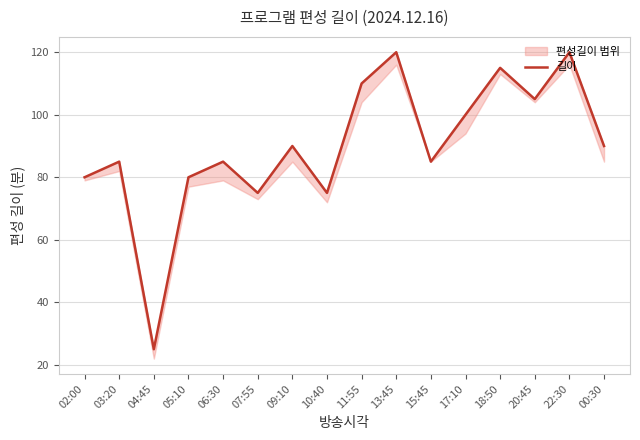

Read the value at 03:20, to the nearest 10.

80